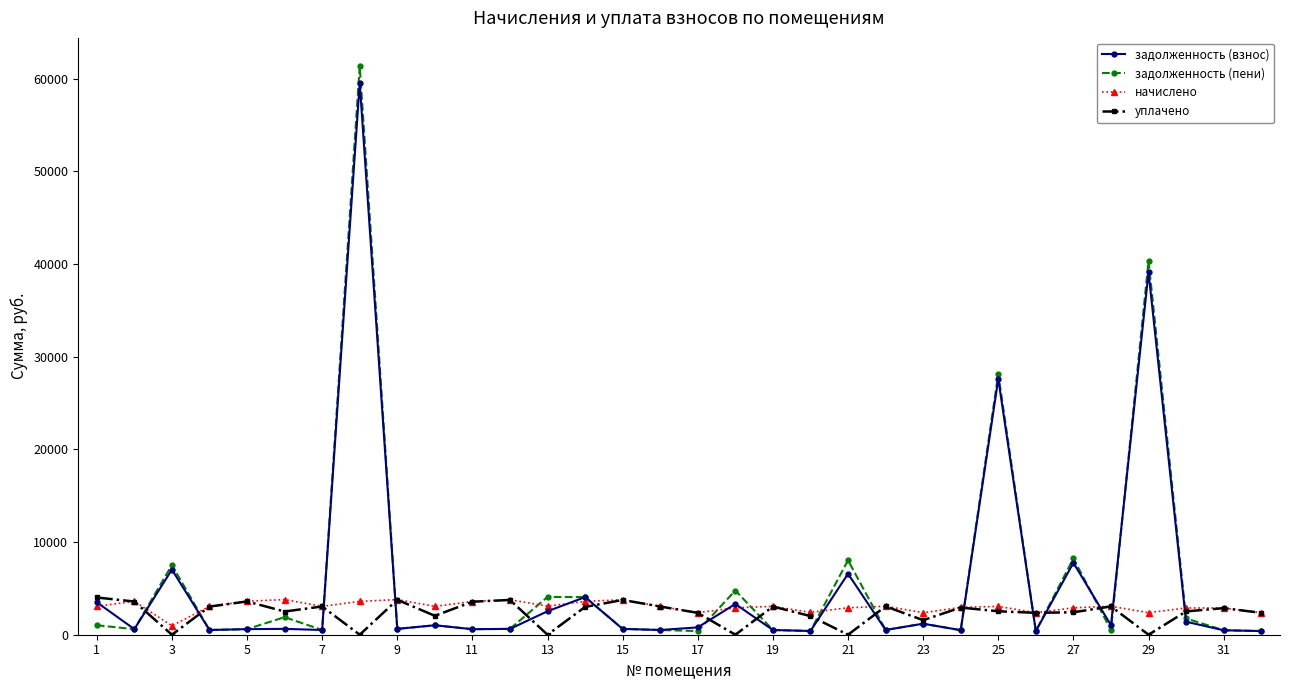

True or false: задолженность (взнос) has more than 1 points higher than both neighbors.

True